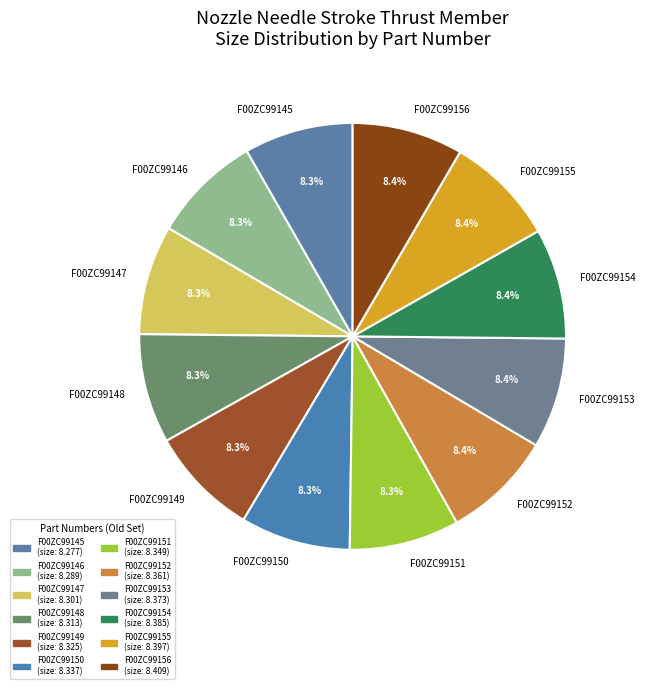

How much of the chart is everything except F00ZC99154?

91.6%